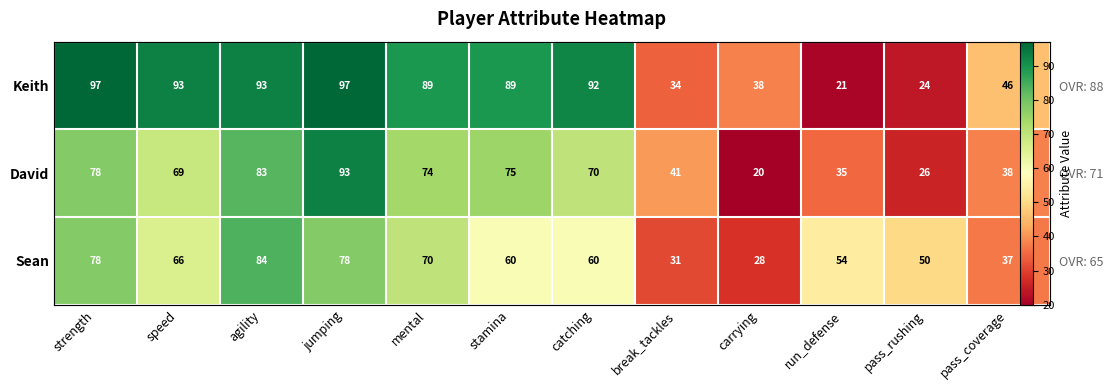

The value of Sean at carrying is 8. True or false?

False